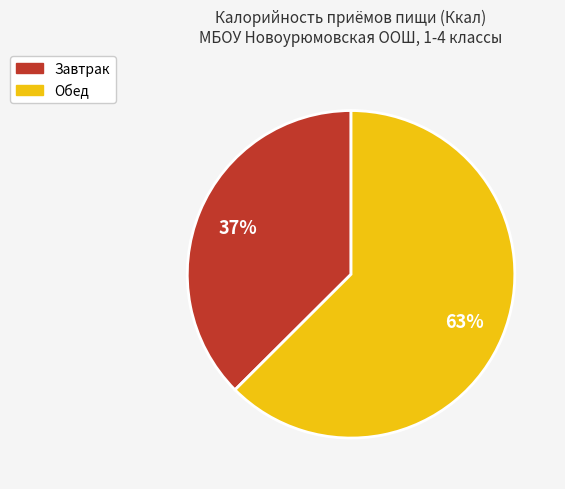

What percentage is the Обед slice, to the nearest percent?

63%